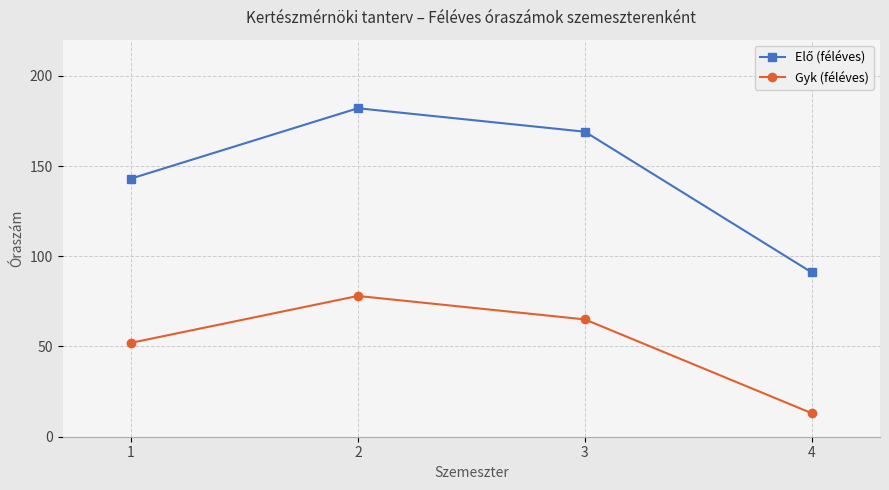

What is the total value across all series at 1?

195